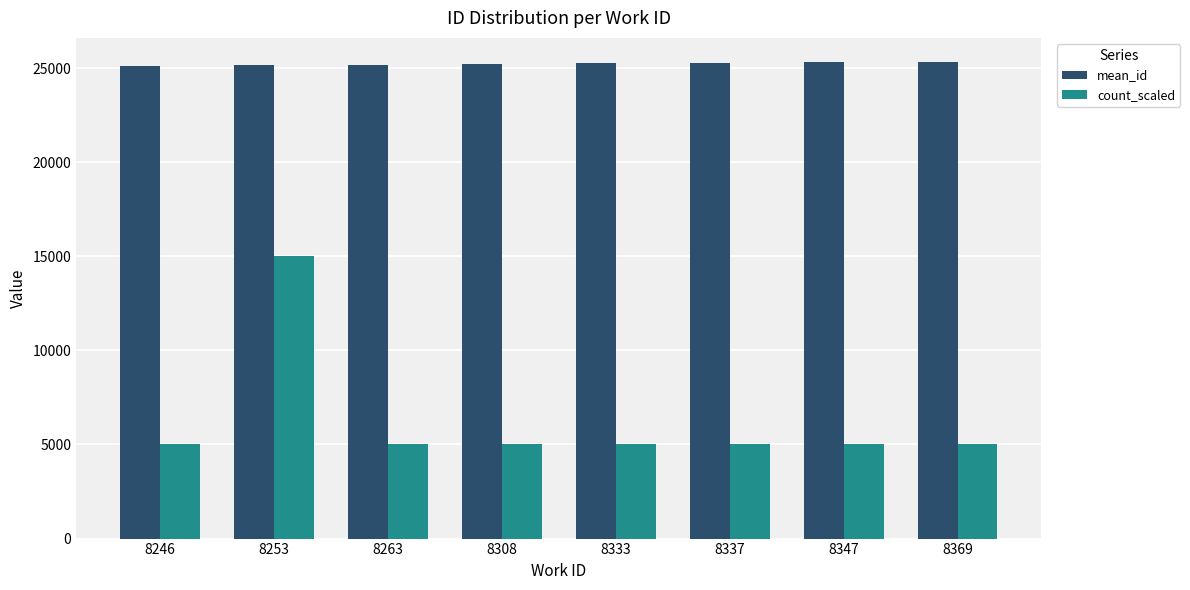

Rank the series at 8253 from highest to lowest value.

mean_id, count_scaled